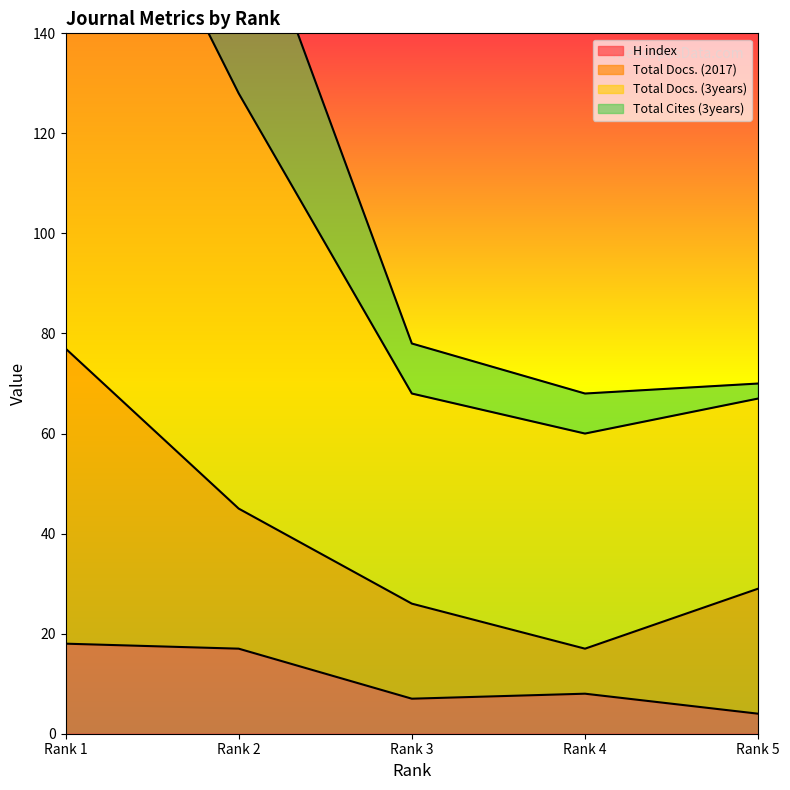

True or false: Total Cites (3years) and Total Docs. (3years) cross at least once.

False